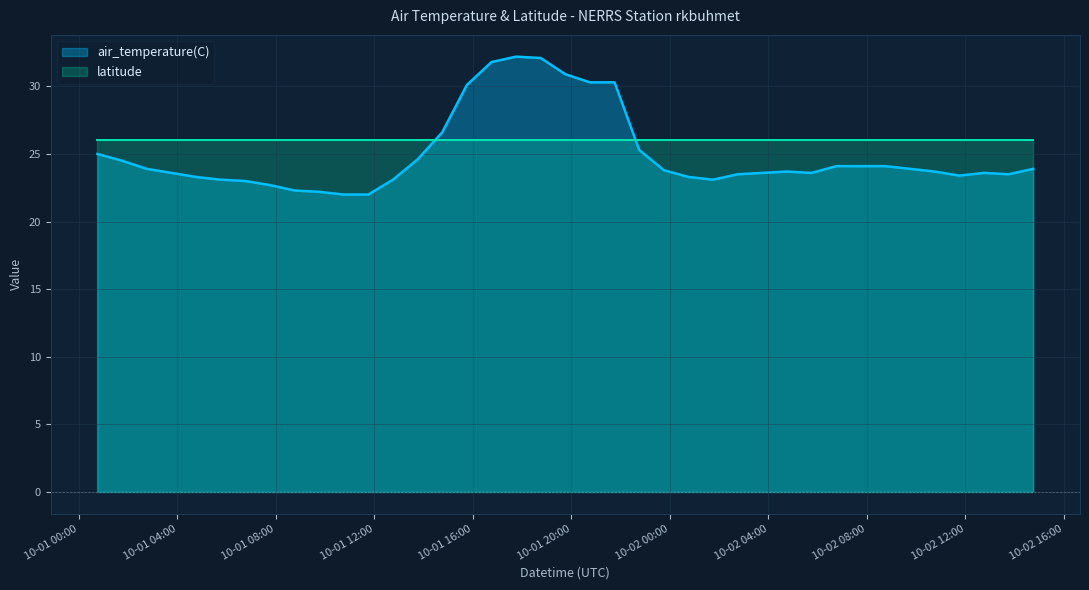

Rank the categories by value from highest to lowest.

2020-10-01T17:45:00Z, 2020-10-01T18:45:00Z, 2020-10-01T16:45:00Z, 2020-10-01T19:45:00Z, 2020-10-01T20:45:00Z, 2020-10-01T21:45:00Z, 2020-10-01T15:45:00Z, 2020-10-01T14:45:00Z, 2020-10-01T22:45:00Z, 2020-10-01T00:45:00Z, 2020-10-01T13:45:00Z, 2020-10-01T01:45:00Z, 2020-10-02T06:45:00Z, 2020-10-02T07:45:00Z, 2020-10-02T08:45:00Z, 2020-10-01T02:45:00Z, 2020-10-02T09:45:00Z, 2020-10-02T14:45:00Z, 2020-10-01T23:45:00Z, 2020-10-02T04:45:00Z, 2020-10-02T10:45:00Z, 2020-10-01T03:45:00Z, 2020-10-02T03:45:00Z, 2020-10-02T05:45:00Z, 2020-10-02T12:45:00Z, 2020-10-02T02:45:00Z, 2020-10-02T13:45:00Z, 2020-10-02T11:45:00Z, 2020-10-01T04:45:00Z, 2020-10-02T00:45:00Z, 2020-10-01T05:45:00Z, 2020-10-01T12:45:00Z, 2020-10-02T01:45:00Z, 2020-10-01T06:45:00Z, 2020-10-01T07:45:00Z, 2020-10-01T08:45:00Z, 2020-10-01T09:45:00Z, 2020-10-01T10:45:00Z, 2020-10-01T11:45:00Z